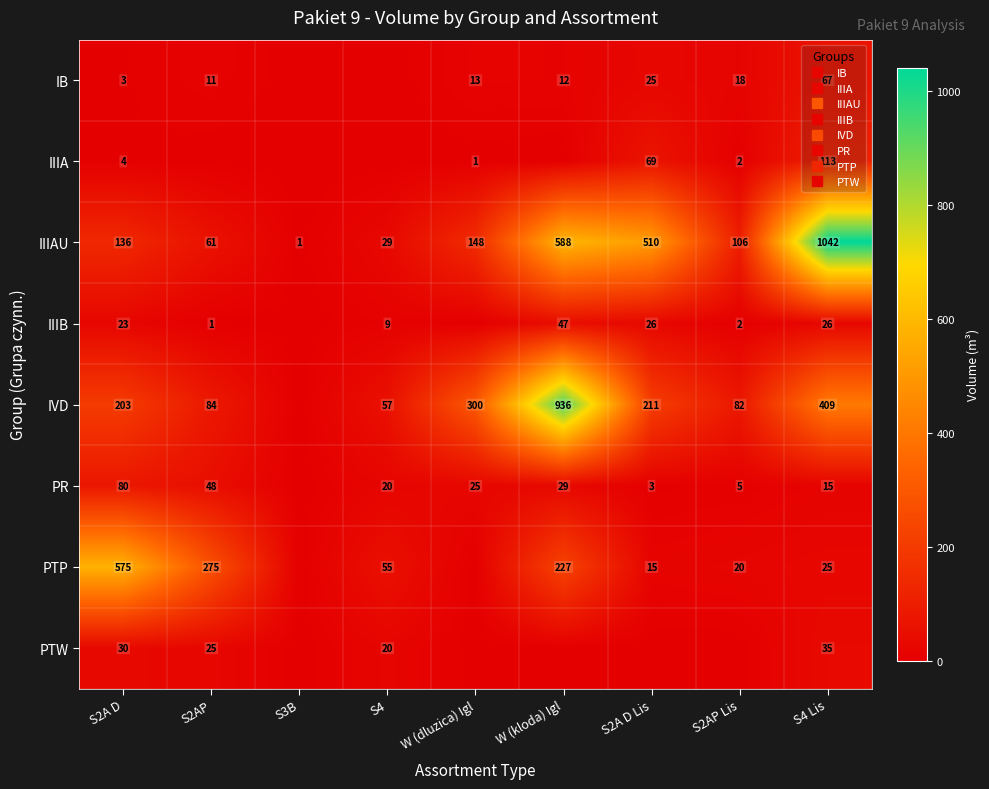

At which category is the sum across all series the highest?

W (kloda) Igl